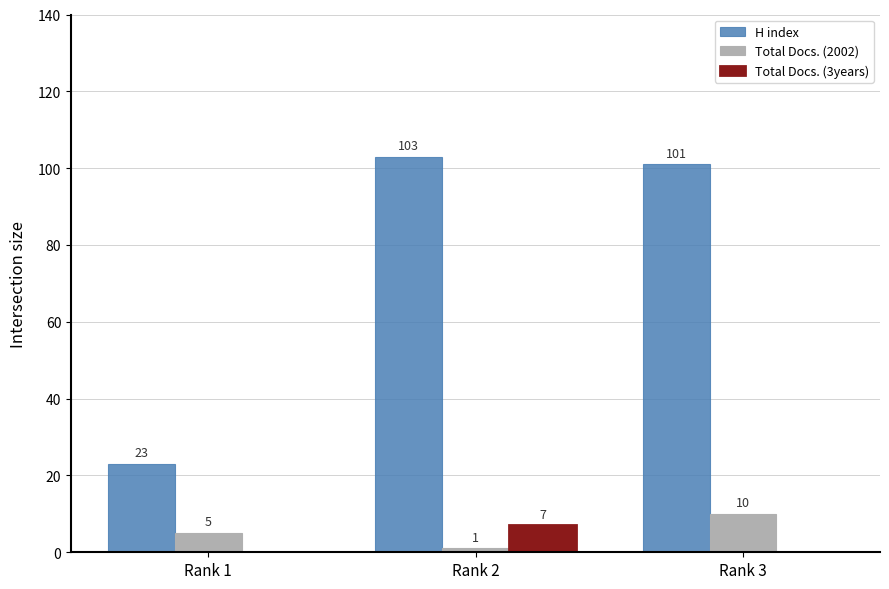

Between Rank 1 and Rank 3, which series saw the biggest shift?

H index